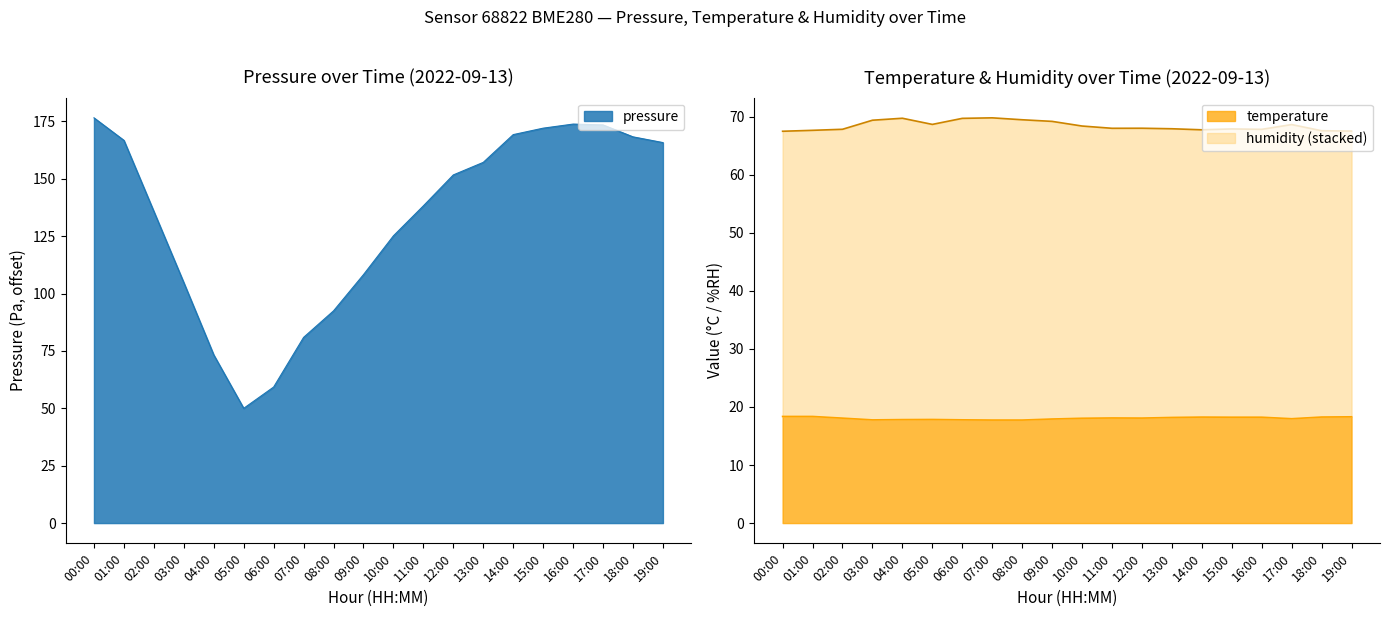

Reading left to right, list all the values displayed in this chart.

pressure: 176.6	166.8	135.8	104.8	73.3	50.0	59.3	80.9	92.5	108.2	125.2	138.2	151.7	157.2	169.2	172.1	173.8	173.5	168.3	165.8
temperature: 18.4	18.4	18.1	17.8	17.8	17.8	17.8	17.7	17.7	17.9	18.1	18.1	18.1	18.2	18.2	18.2	18.2	18.0	18.3	18.3
humidity: 67.5	67.6	67.8	69.4	69.7	68.7	69.7	69.8	69.5	69.2	68.4	68.0	68.0	67.9	67.7	67.9	67.8	68.6	67.6	67.5